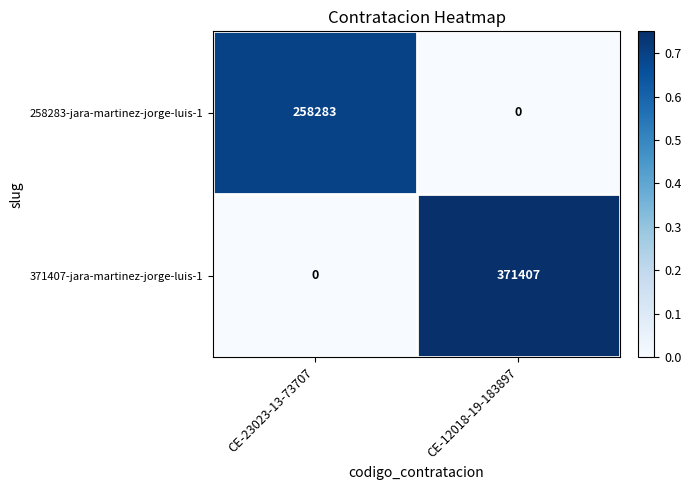

What is the maximum value for 258283-jara-martinez-jorge-luis-1?

258283